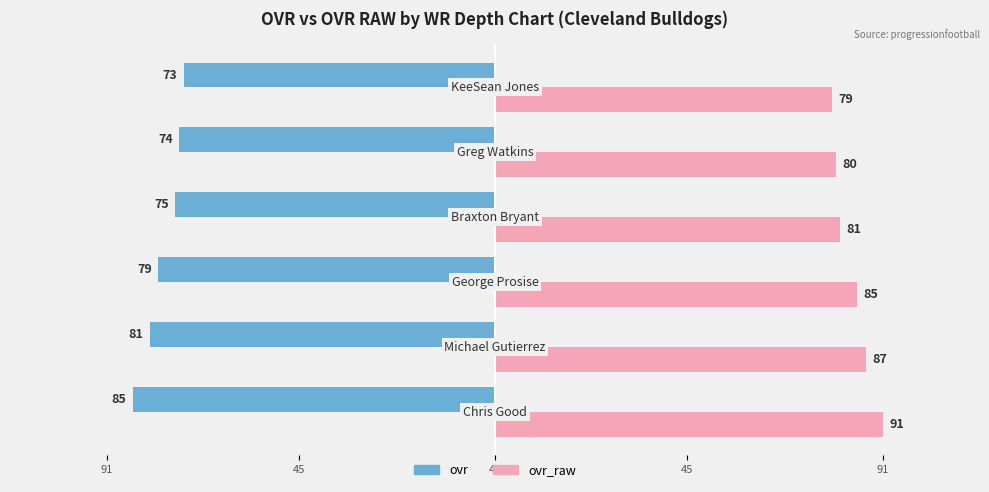

What are all the series names shown in the legend?

ovr, ovr_raw